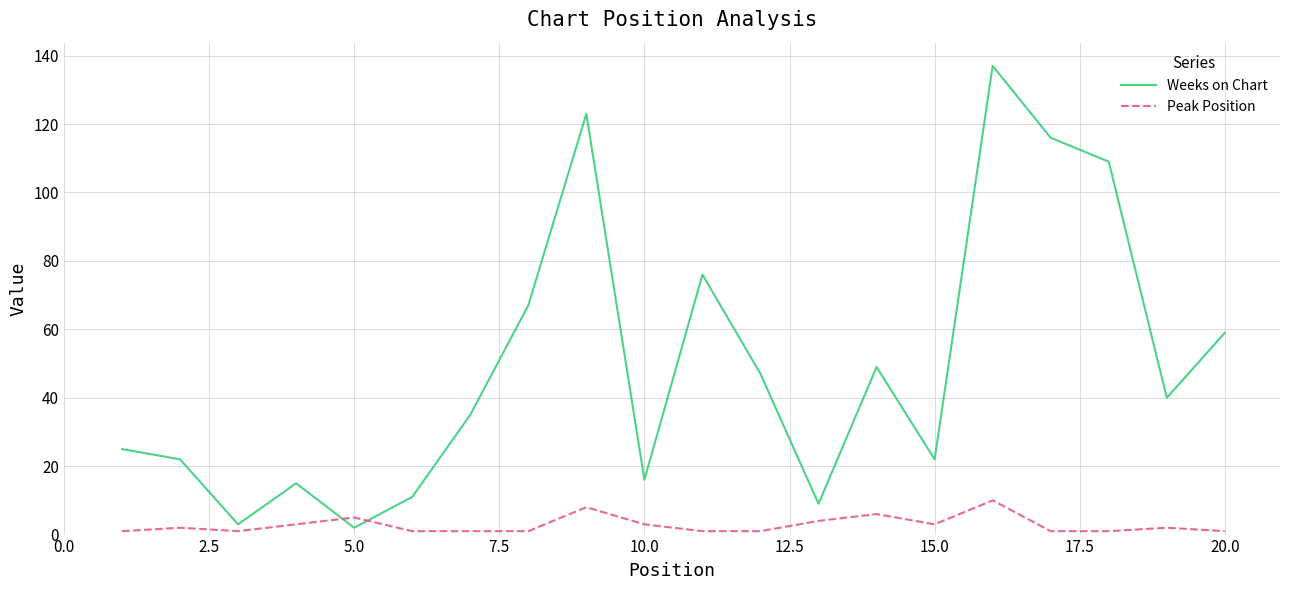

How many Peak Position values are between 1 and 4?

16